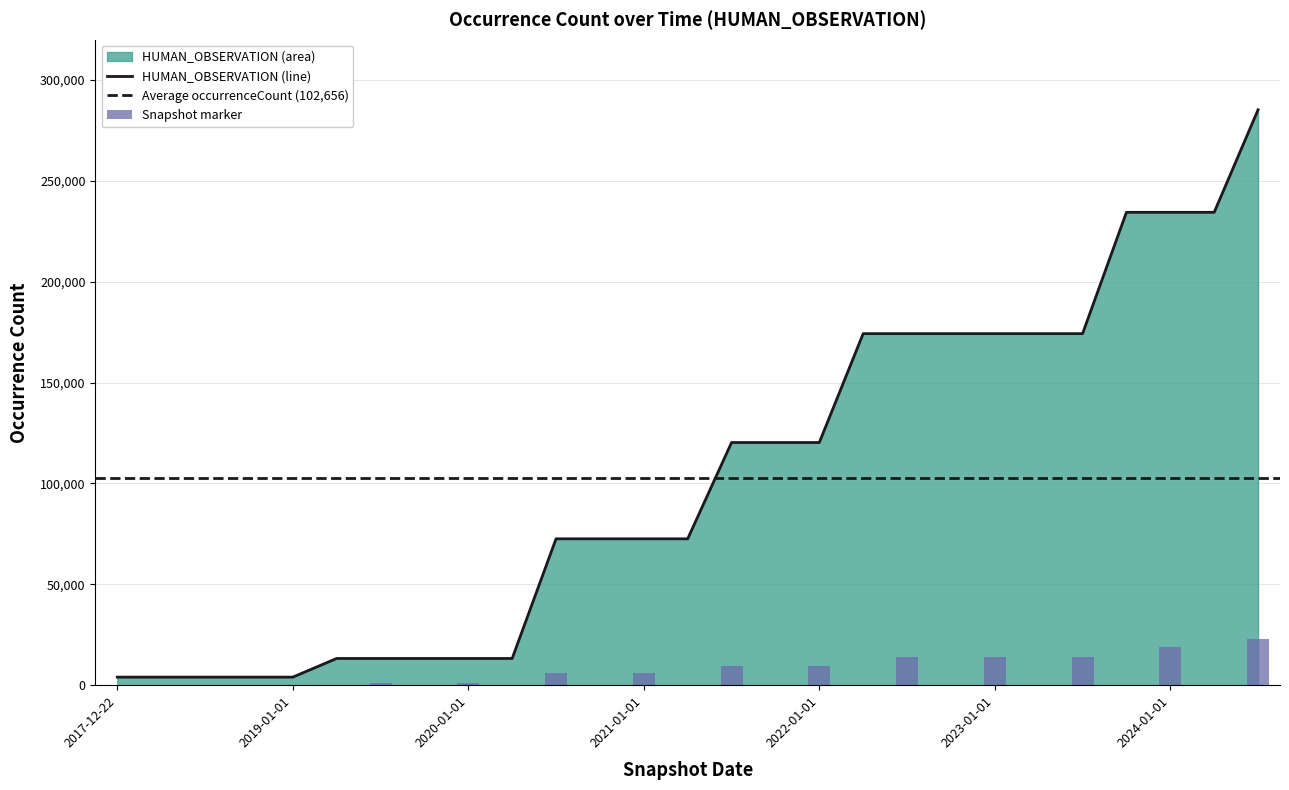

Which category has the lowest value across all series?

2017-12-22